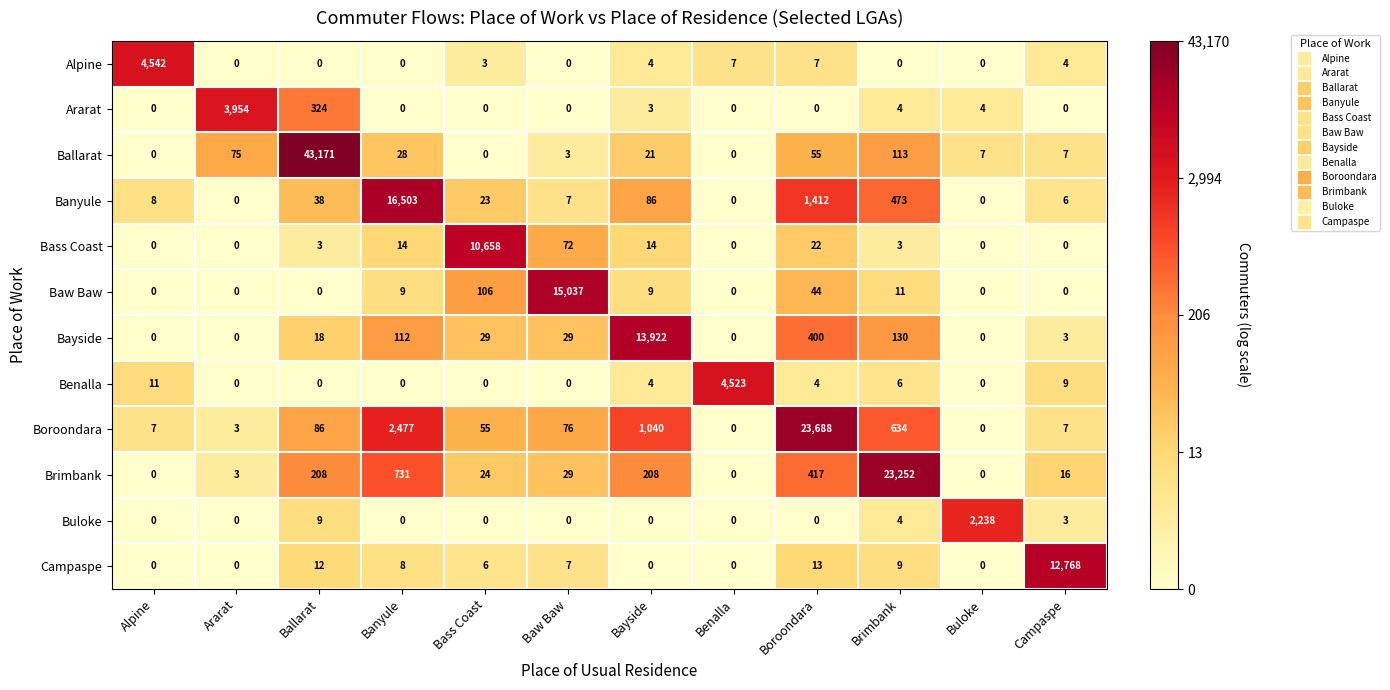

How many series are shown in this chart?

12